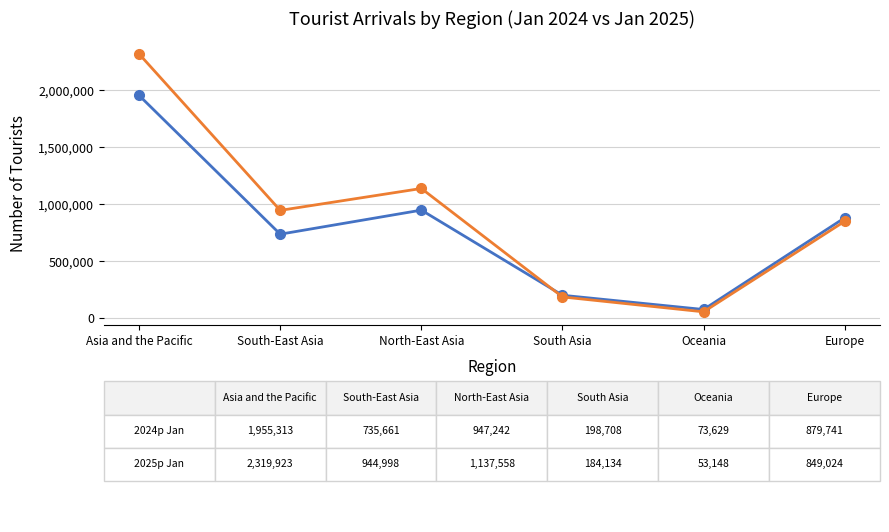

What is the label of the 3rd point from the right?

South Asia